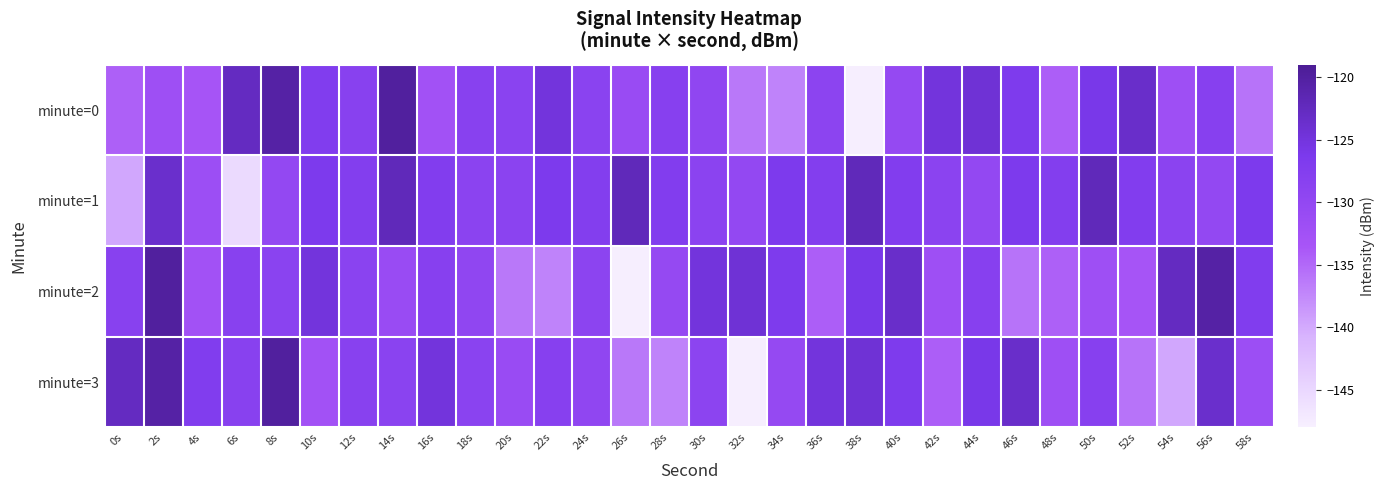

Rank the series by their maximum value, from highest to lowest.

minute=0, minute=2, minute=3, minute=1